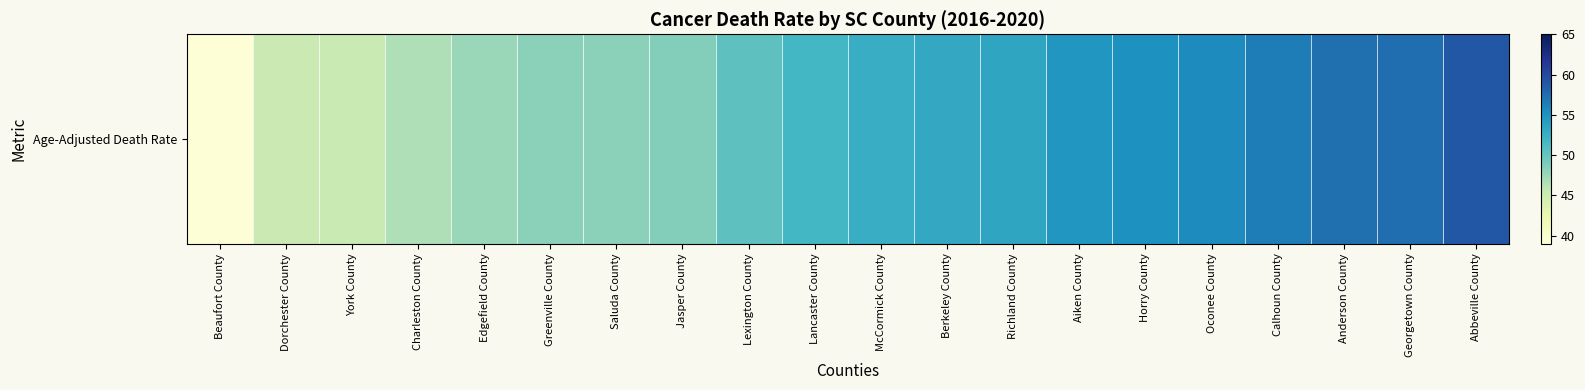

Reading left to right, list all the values displayed in this chart.

39.4	45.1	45.2	46.6	47.6	48.2	48.2	48.6	50.4	51.8	52.8	53.2	53.5	54.8	55.2	55.6	56.5	57.3	57.4	59.0